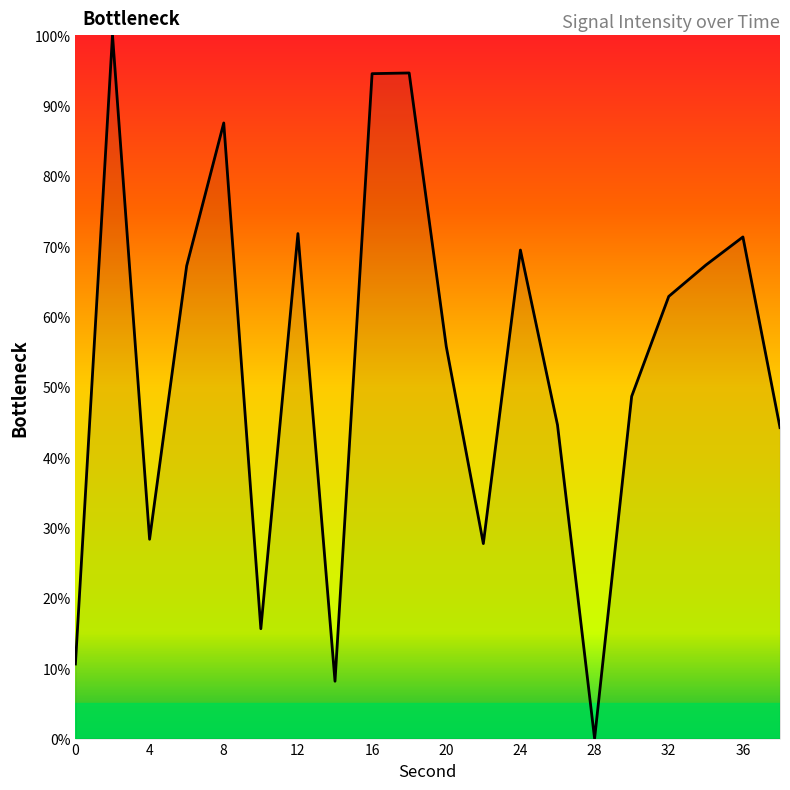

What is the difference between the maximum and minimum values?

100.0